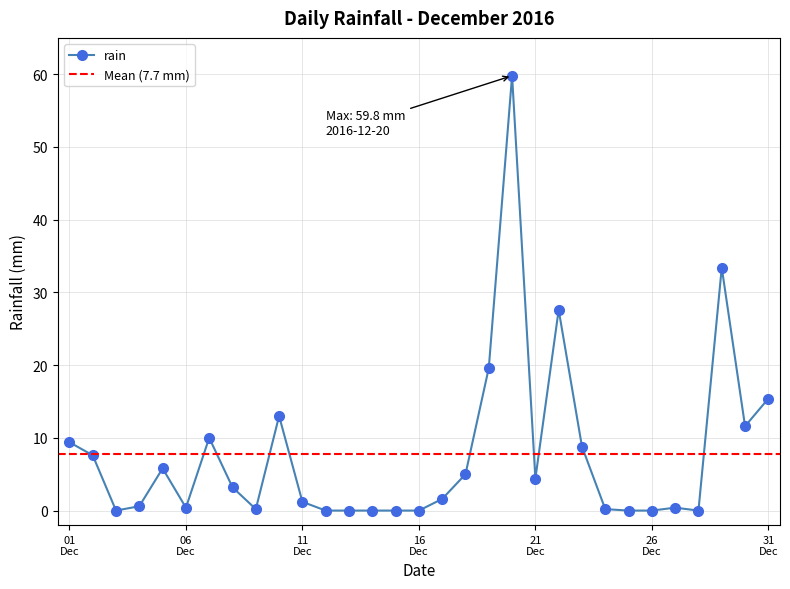

What is the average value?

7.7